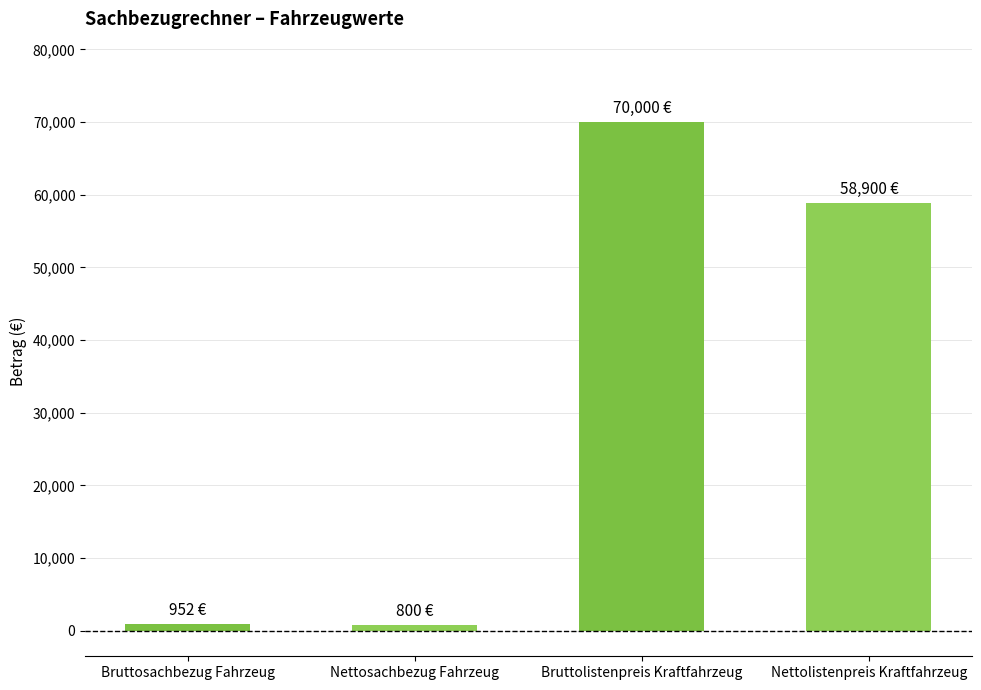

Which has a higher value, Nettosachbezug Fahrzeug or Bruttolistenpreis Kraftfahrzeug?

Bruttolistenpreis Kraftfahrzeug